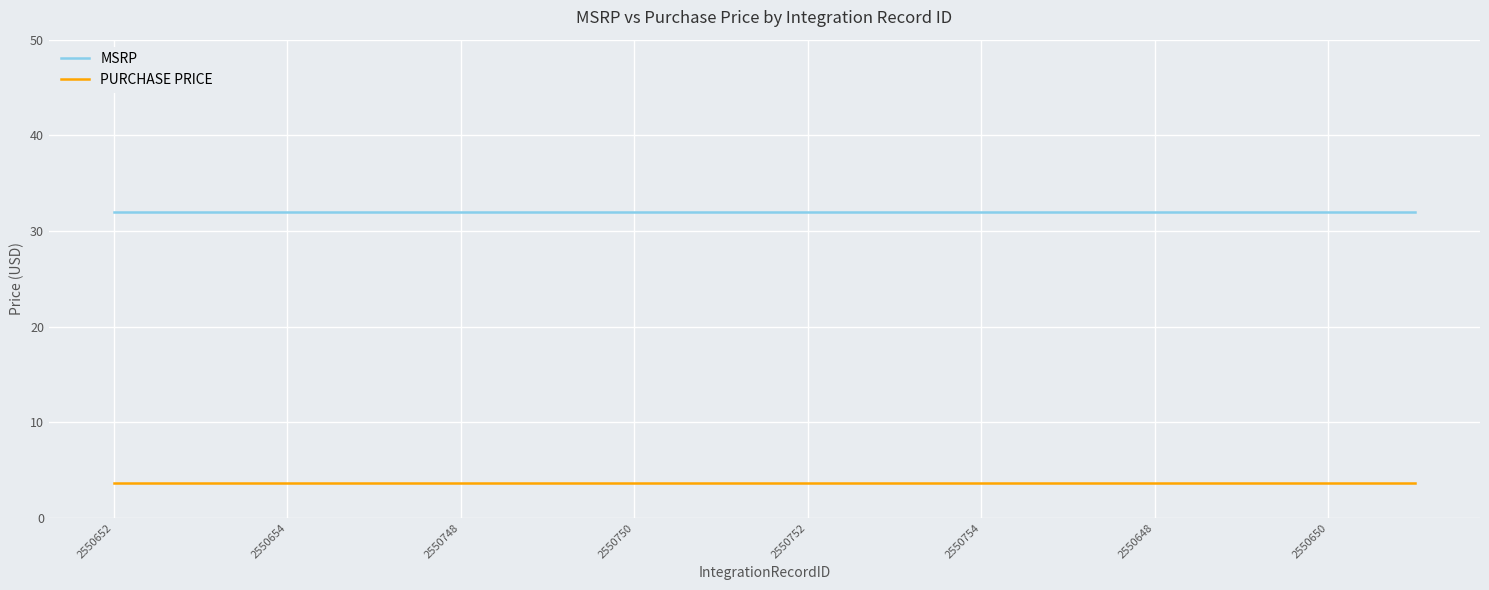

What is the greatest value displayed?

32.0